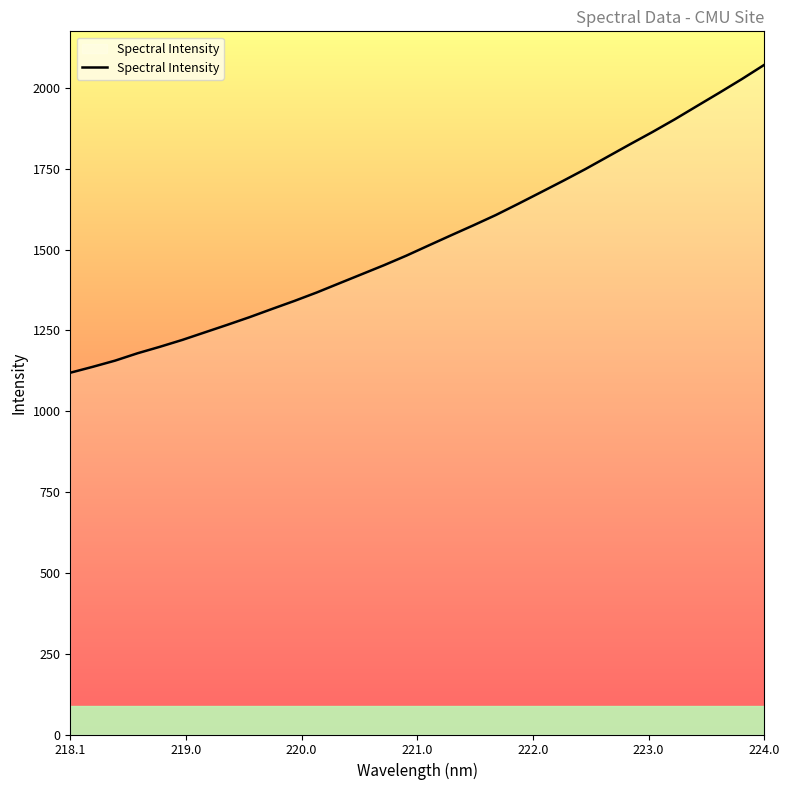

What is the difference between the maximum and minimum values?

952.5